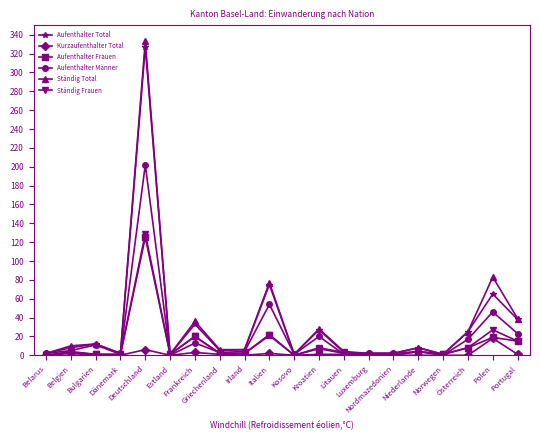

How many lines are shown in the chart?

6